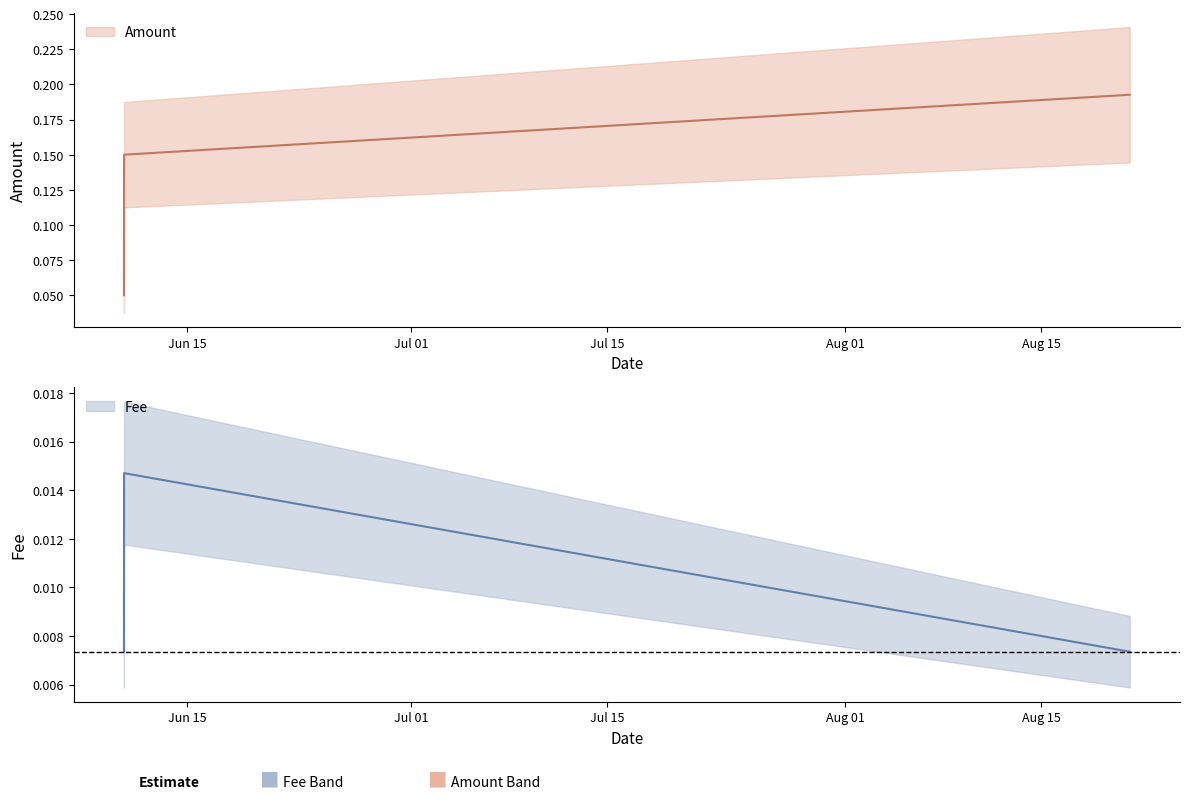

How many lines are shown in the chart?

2